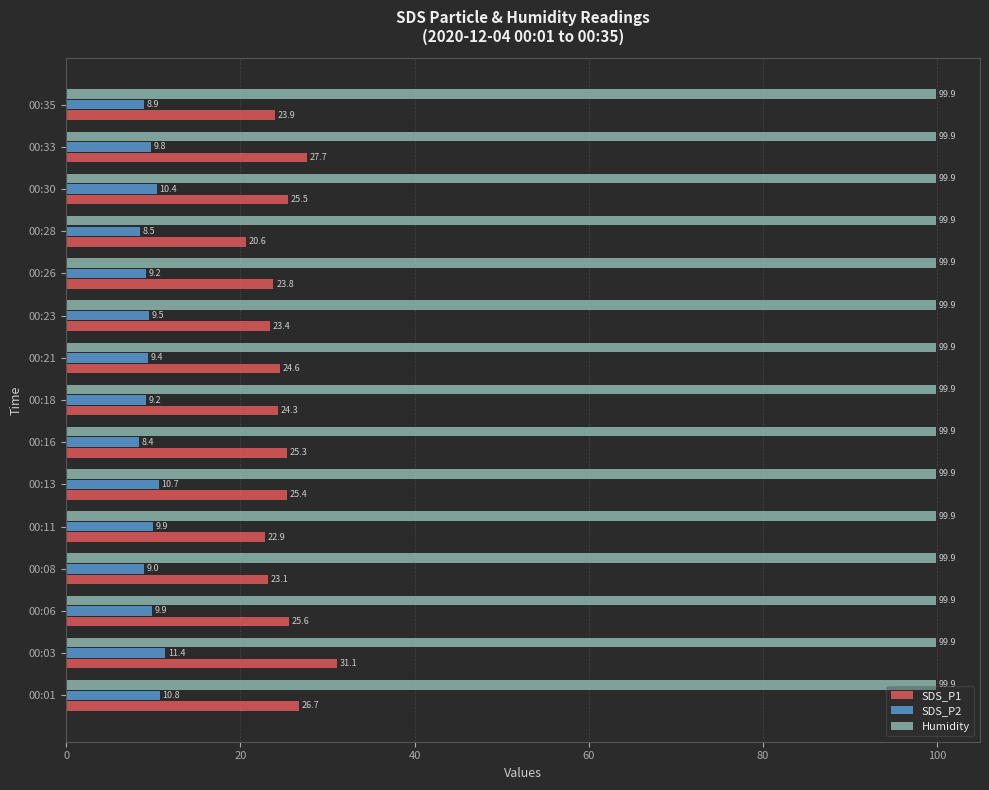

True or false: Humidity has a value of 153.5 at 00:35.

False